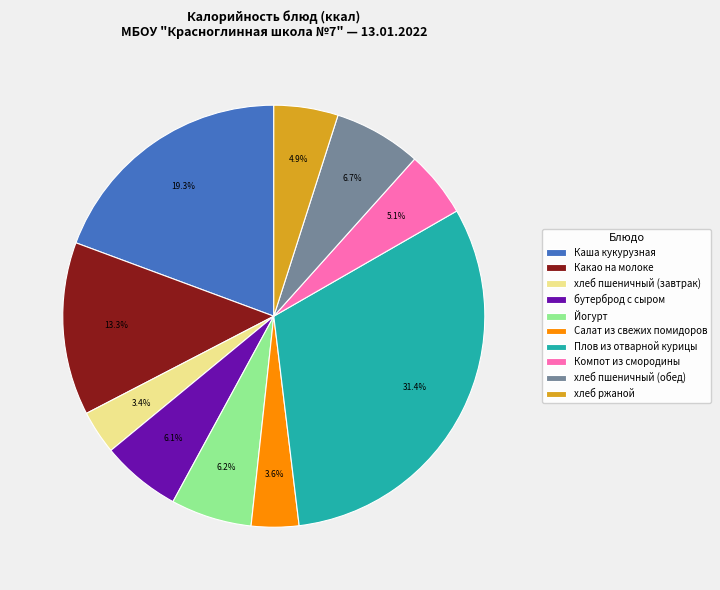

What is the ratio of the value at хлеб пшеничный (завтрак) to the value at Йогурт?

0.5